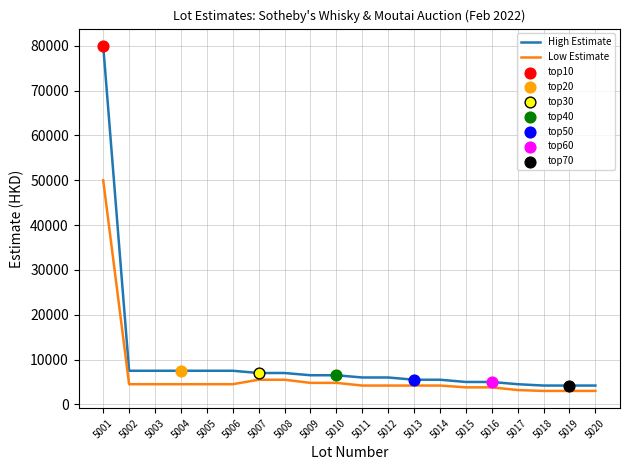

What is the difference between the maximum and minimum values in the Low Estimate series?

47000